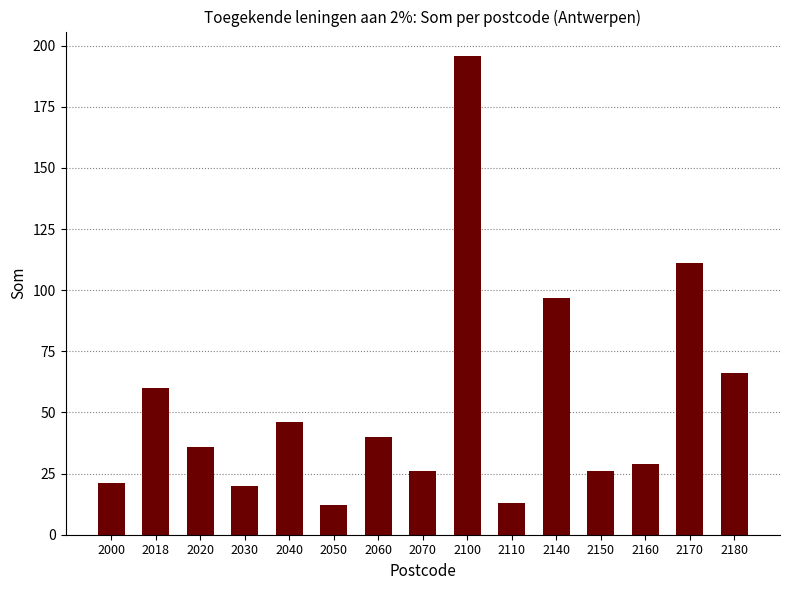

Reading left to right, transcribe all the data shown in this chart.

21	60	36	20	46	12	40	26	196	13	97	26	29	111	66